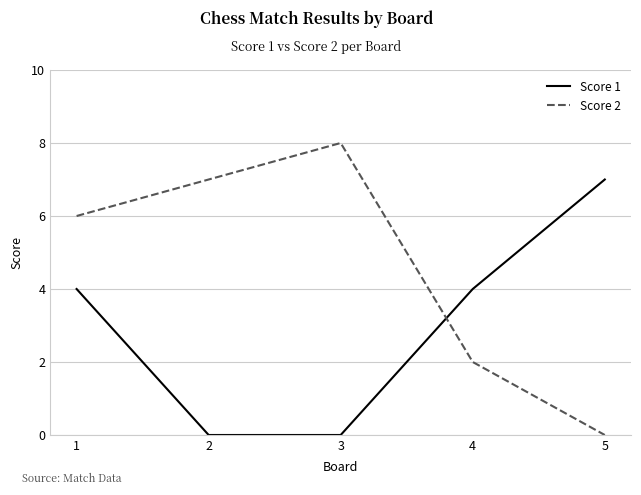

Where is the first local maximum for Score 2?

3